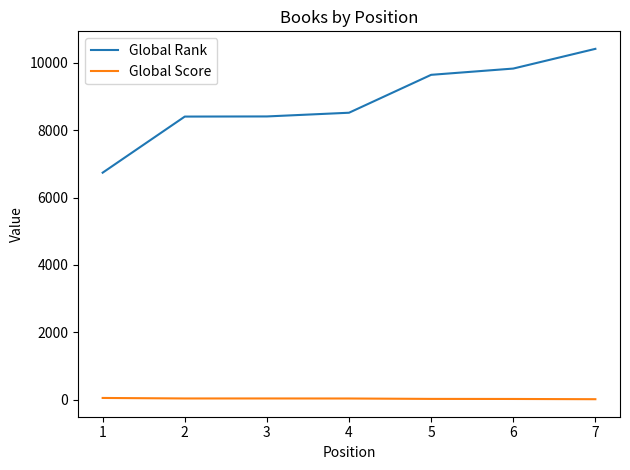

List the series in order of their overall mean, highest first.

Global Rank, Global Score